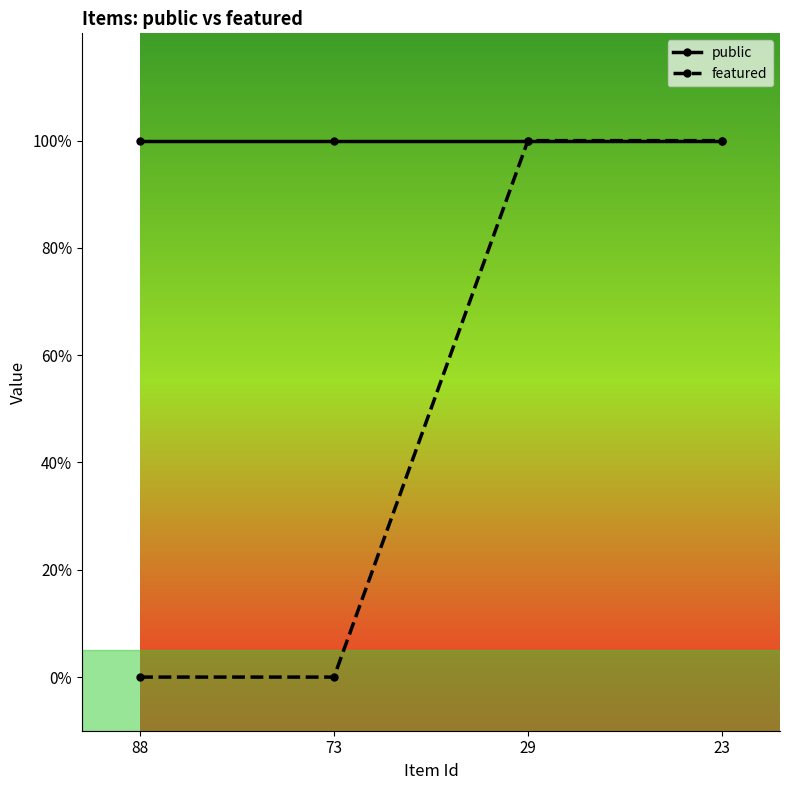

Which category has the highest value in the public series?

88